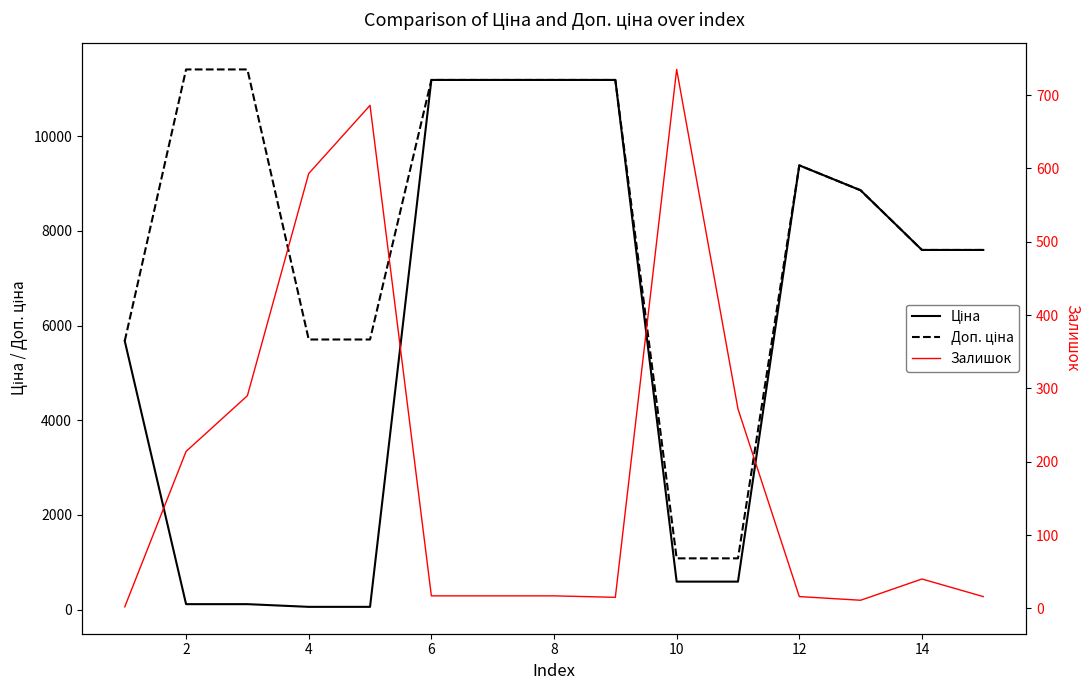

What is the difference between the second highest and second lowest values in the Залишок series?

675.0